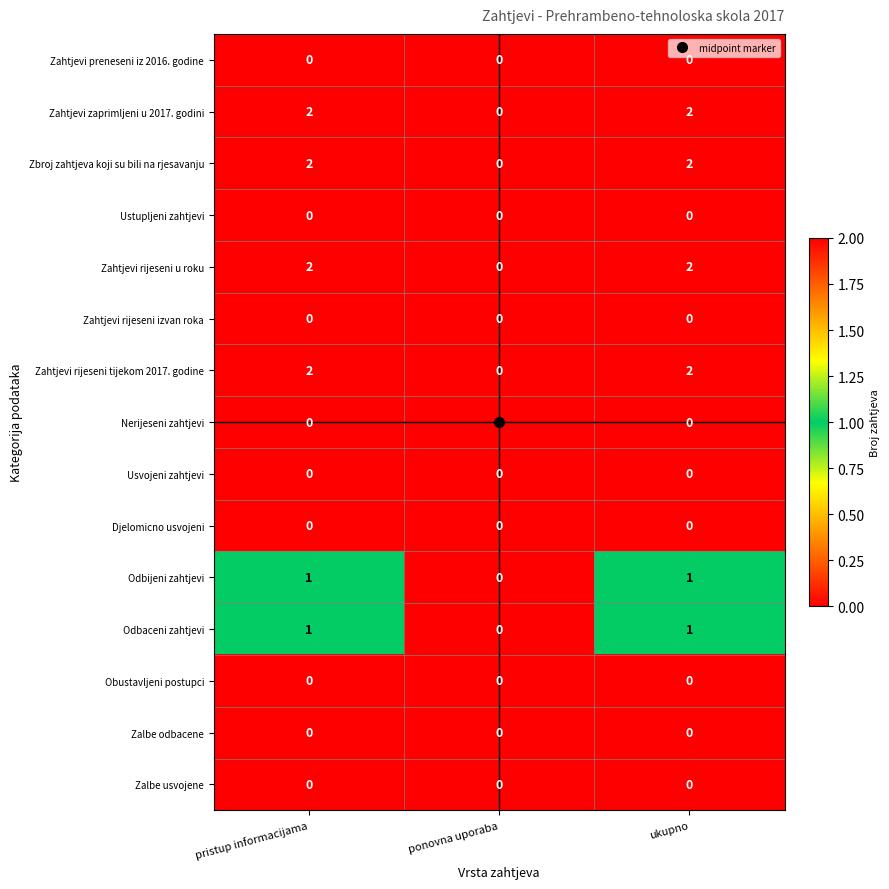

The Nerijeseni zahtjevi series shows 0 at pristup informacijama. True or false?

True